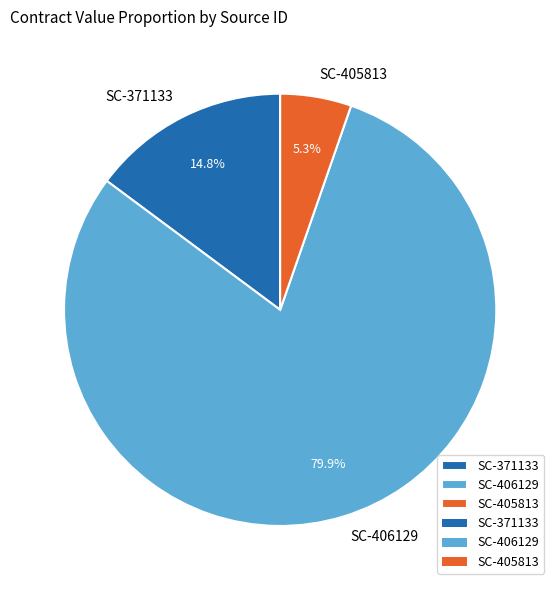

What is the ratio of the value at SC-406129 to the value at SC-371133?

5.4